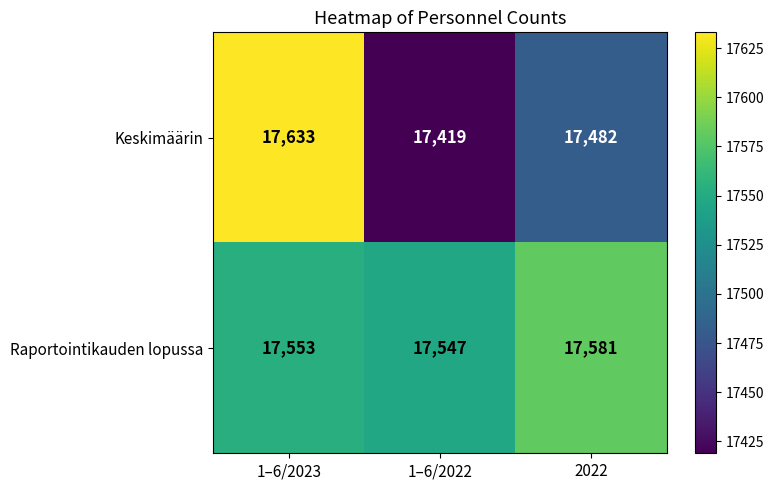

Rank the series by their maximum value, from lowest to highest.

Raportointikauden lopussa, Keskimäärin